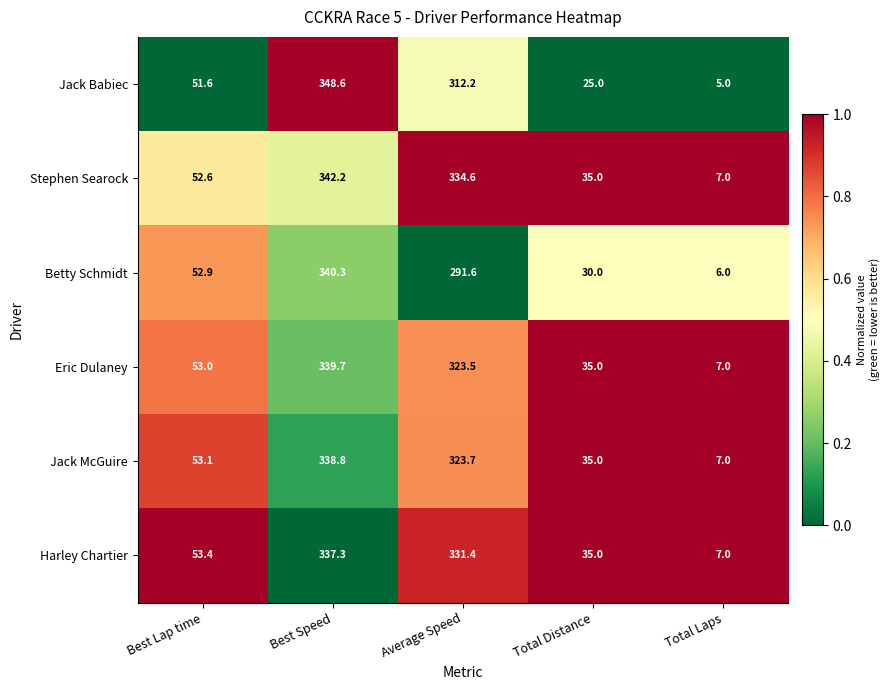

Rank the series at Best Lap time from lowest to highest value.

Jack Babiec, Stephen Searock, Betty Schmidt, Eric Dulaney, Jack McGuire, Harley Chartier